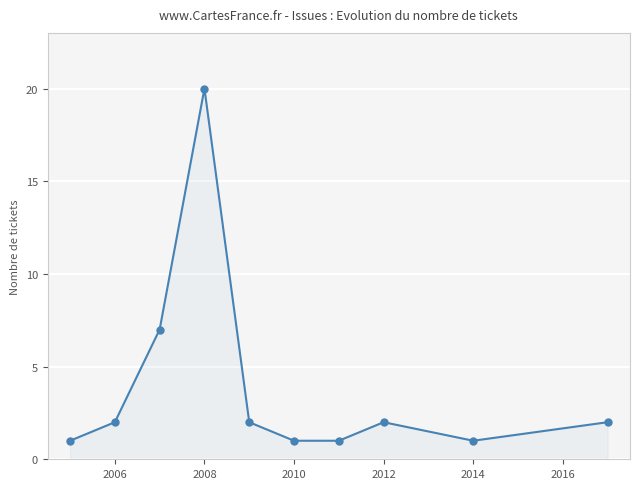

What is the value of the 8th point from the left?

2